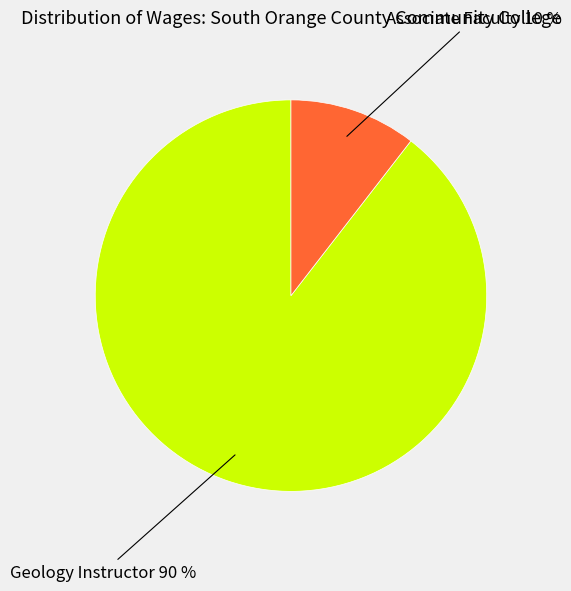

Between Associate Faculty and Geology Instructor, which is larger?

Geology Instructor